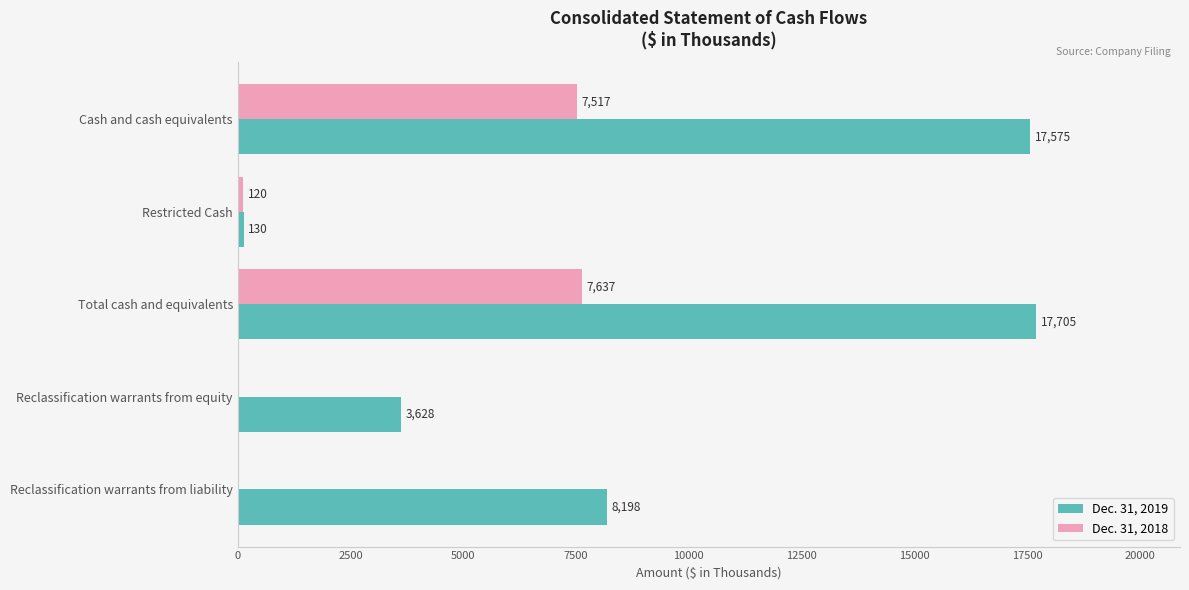

Between Cash and cash equivalents and Restricted Cash, which series saw the biggest shift?

Dec. 31, 2019